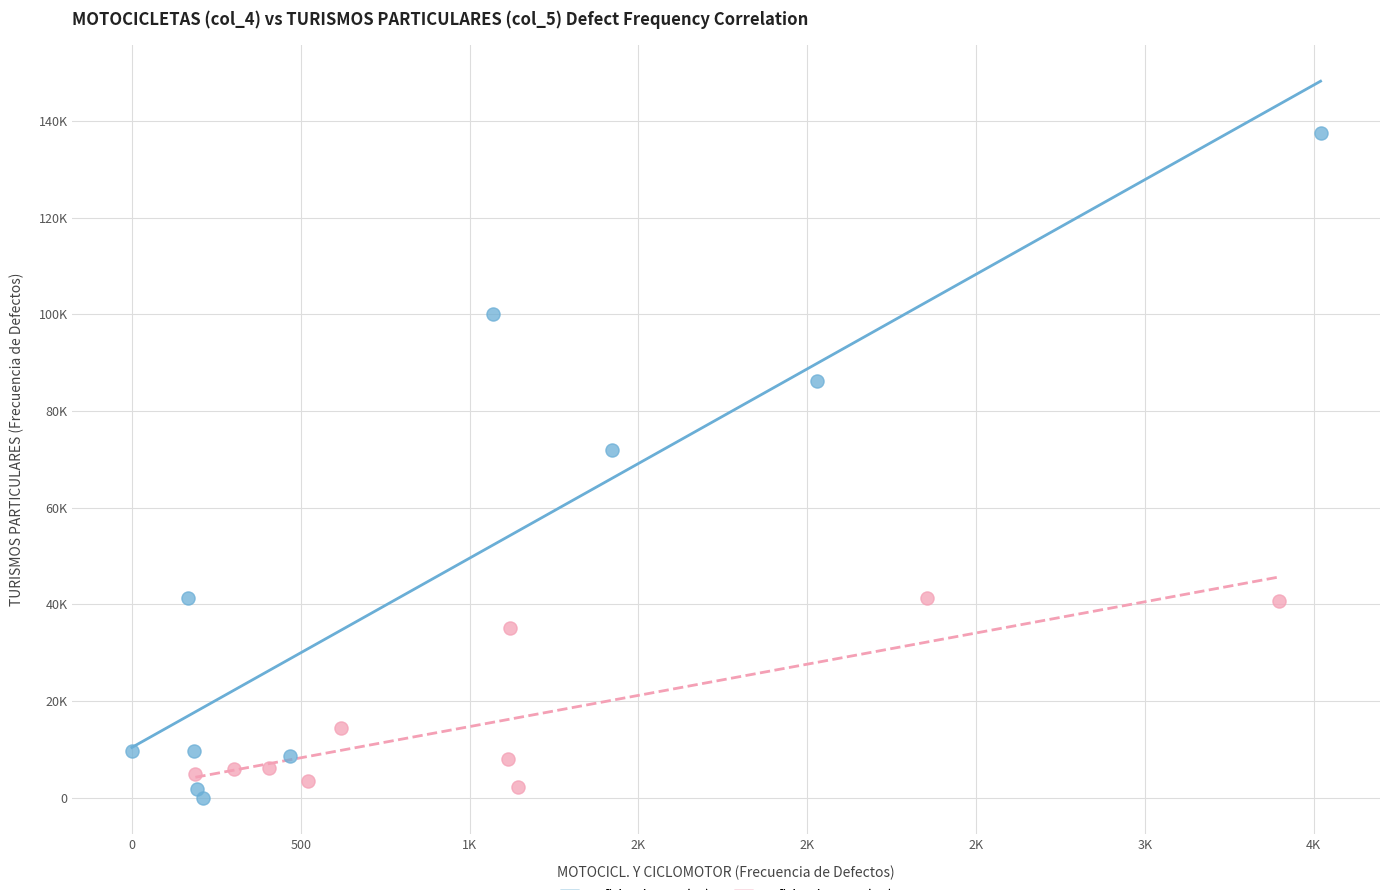

Which series contains the highest Y value?

Deficiencia Leve (DL)